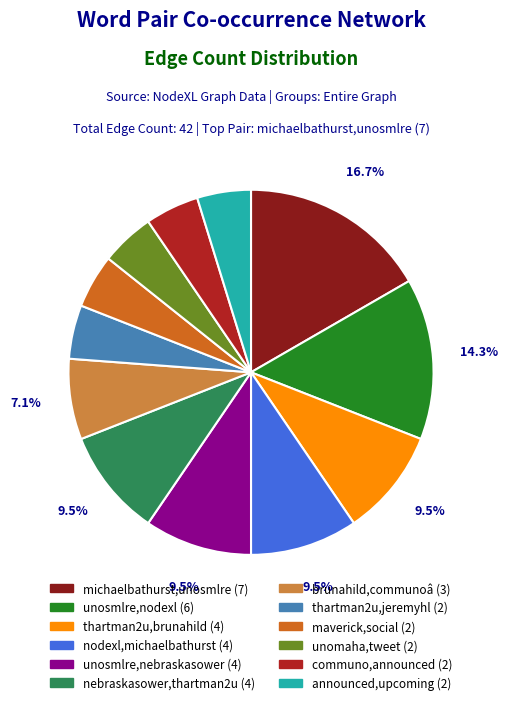

Is nodexl,michaelbathurst the majority of the pie?

No